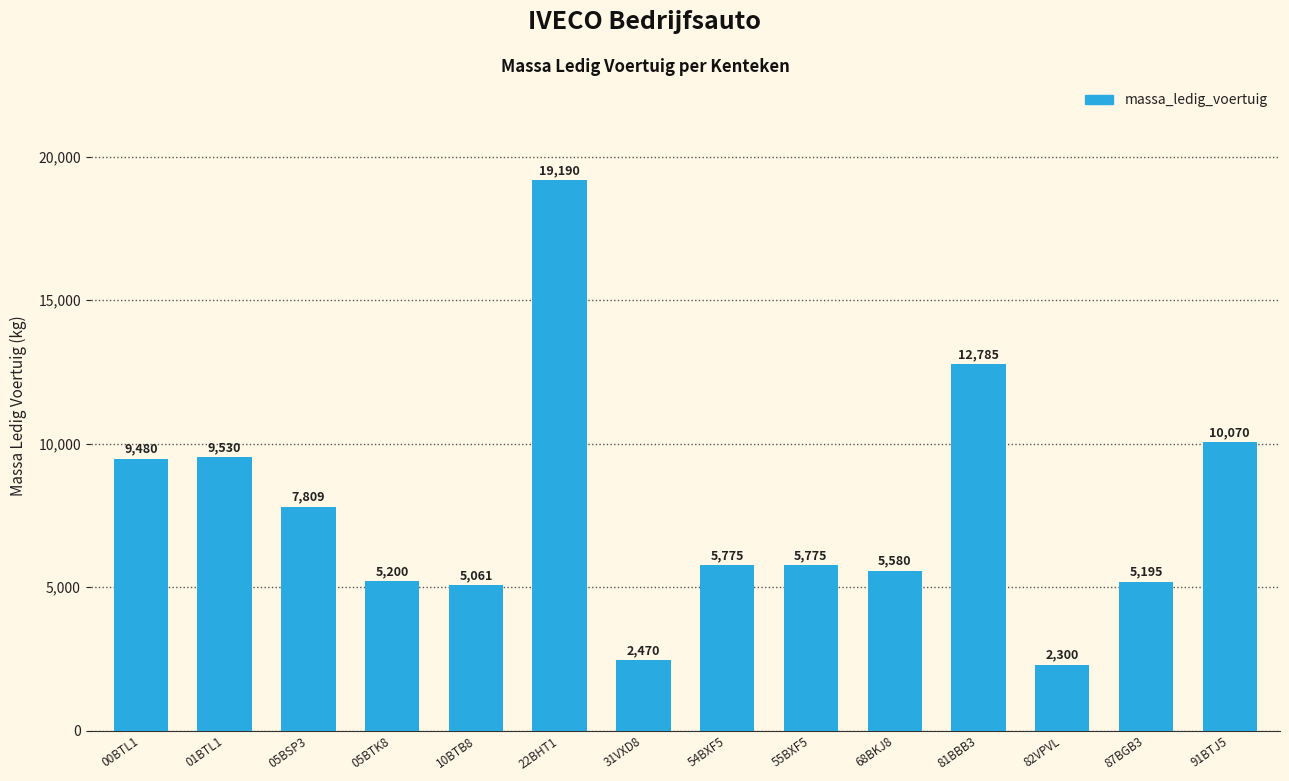

Reading right to left, extract all data points from this chart.

10070	5195	2300	12785	5580	5775	5775	2470	19190	5061	5200	7809	9530	9480